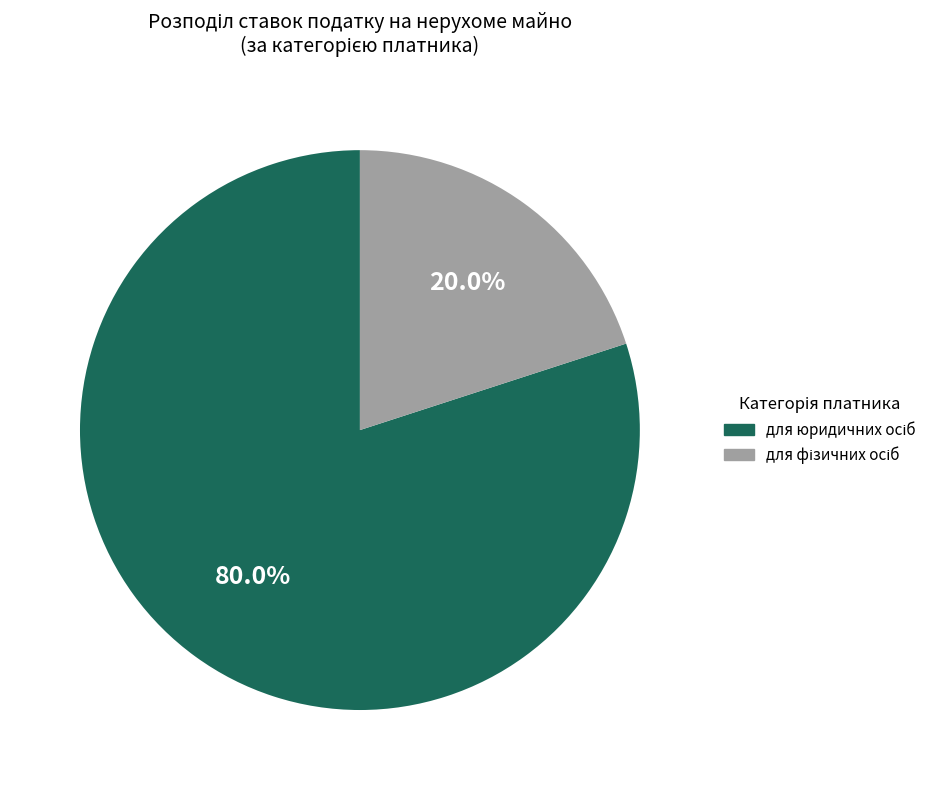

Is there any slice that represents more than half of the pie?

Yes